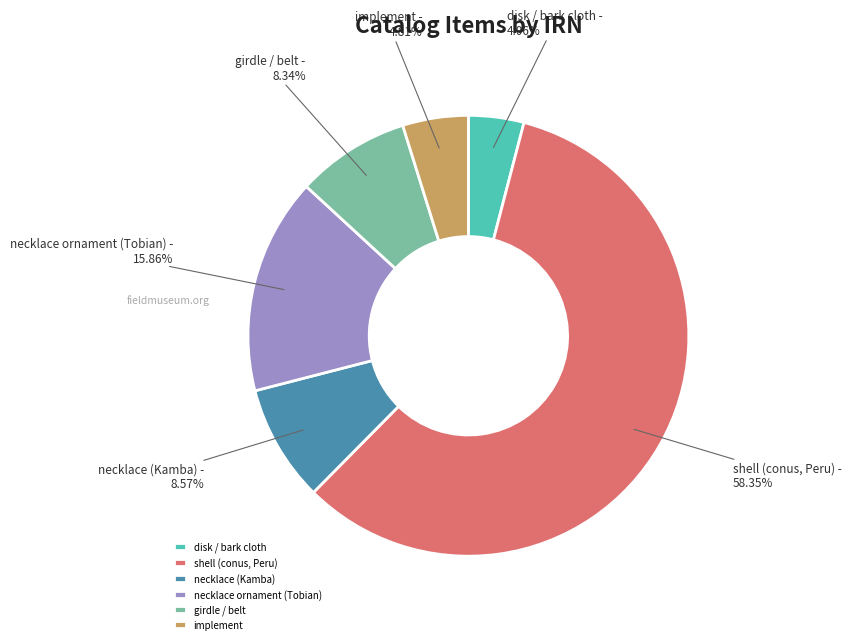

Is there any slice that represents more than half of the pie?

Yes